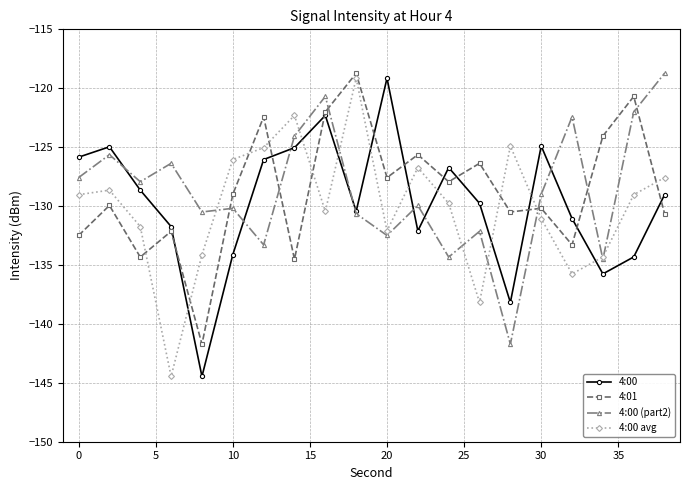

What is the maximum value shown in the chart?

-118.7